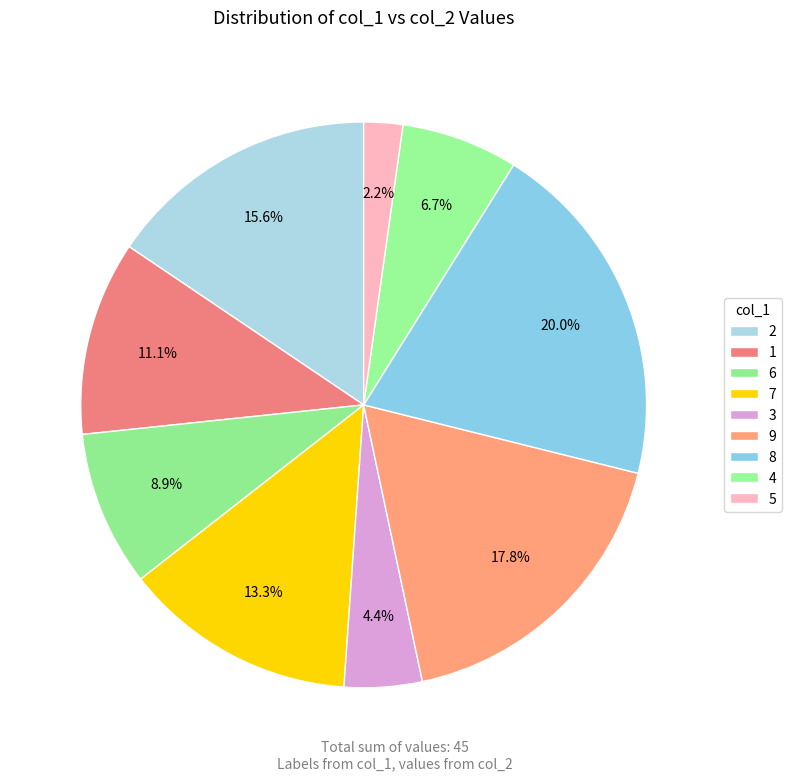

To the nearest percent, what portion does 8 represent?

20%